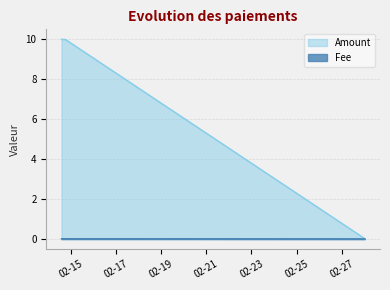

Count the Fee values in the range 0 to 1.

3